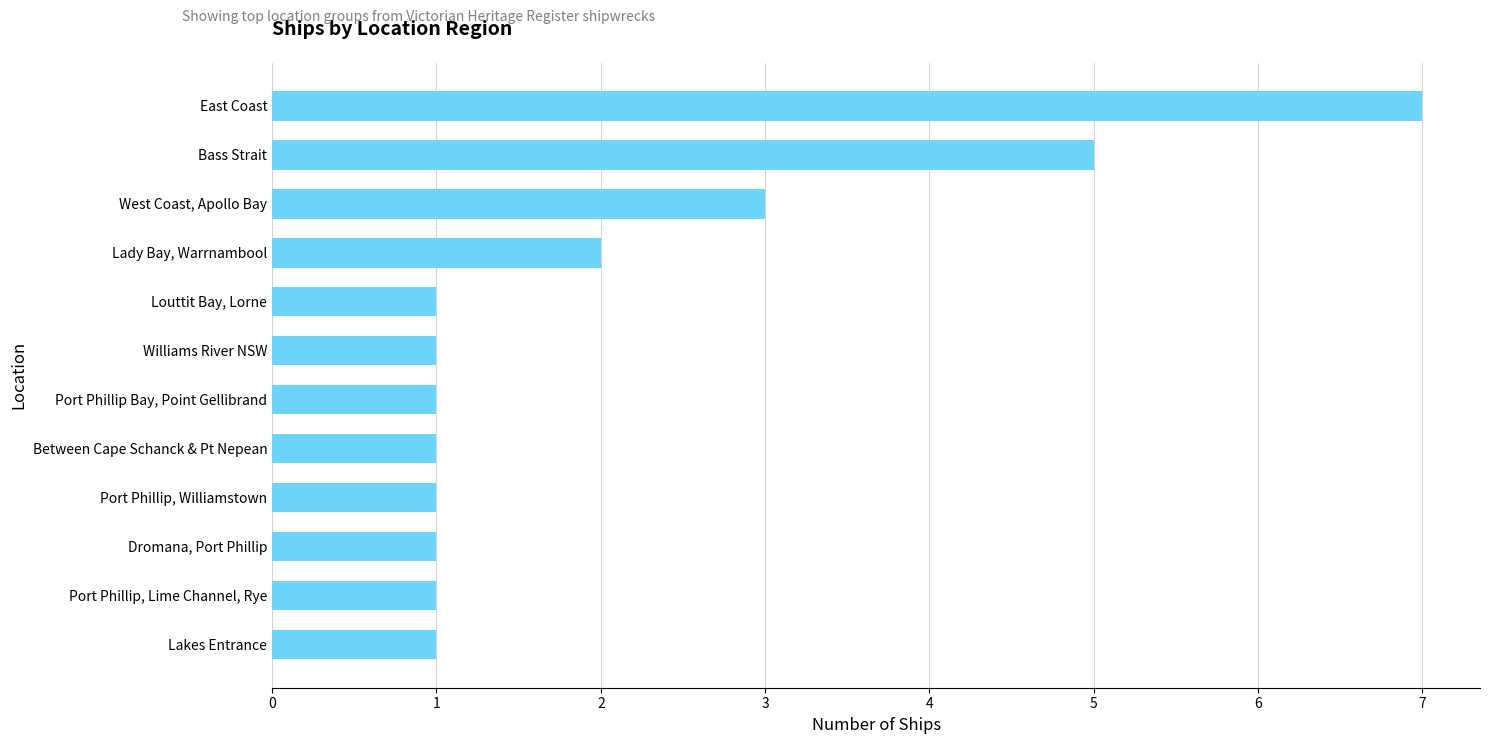

What is the ratio of the value at Williams River NSW to the value at Port Phillip, Lime Channel, Rye?

1.0